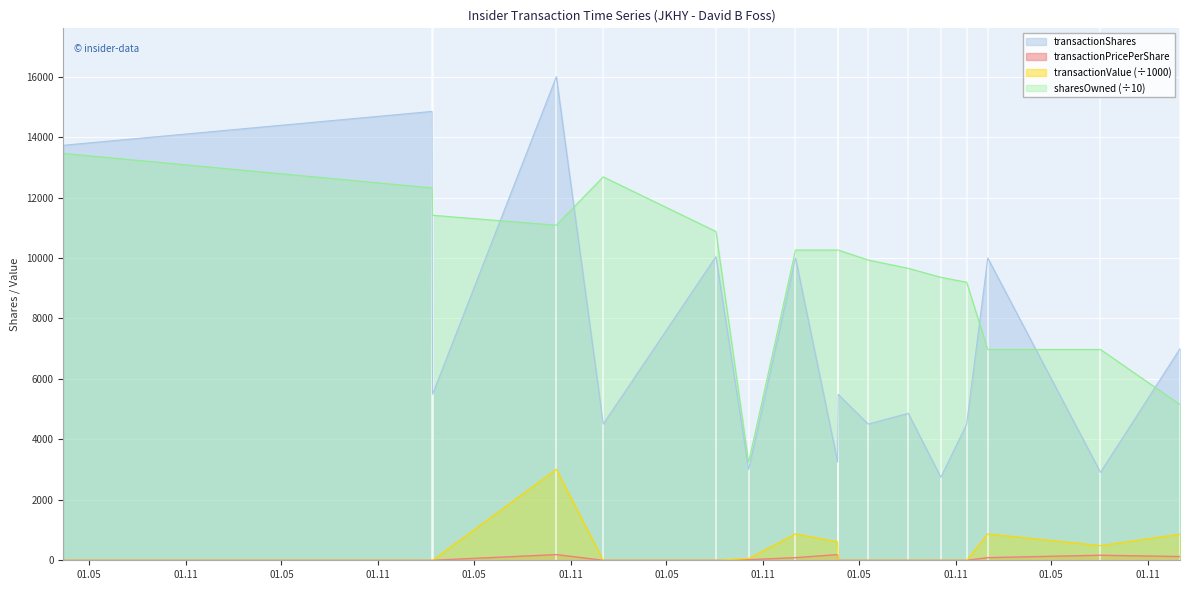

At which label is transactionPricePerShare closest to 94?

2022-01-01